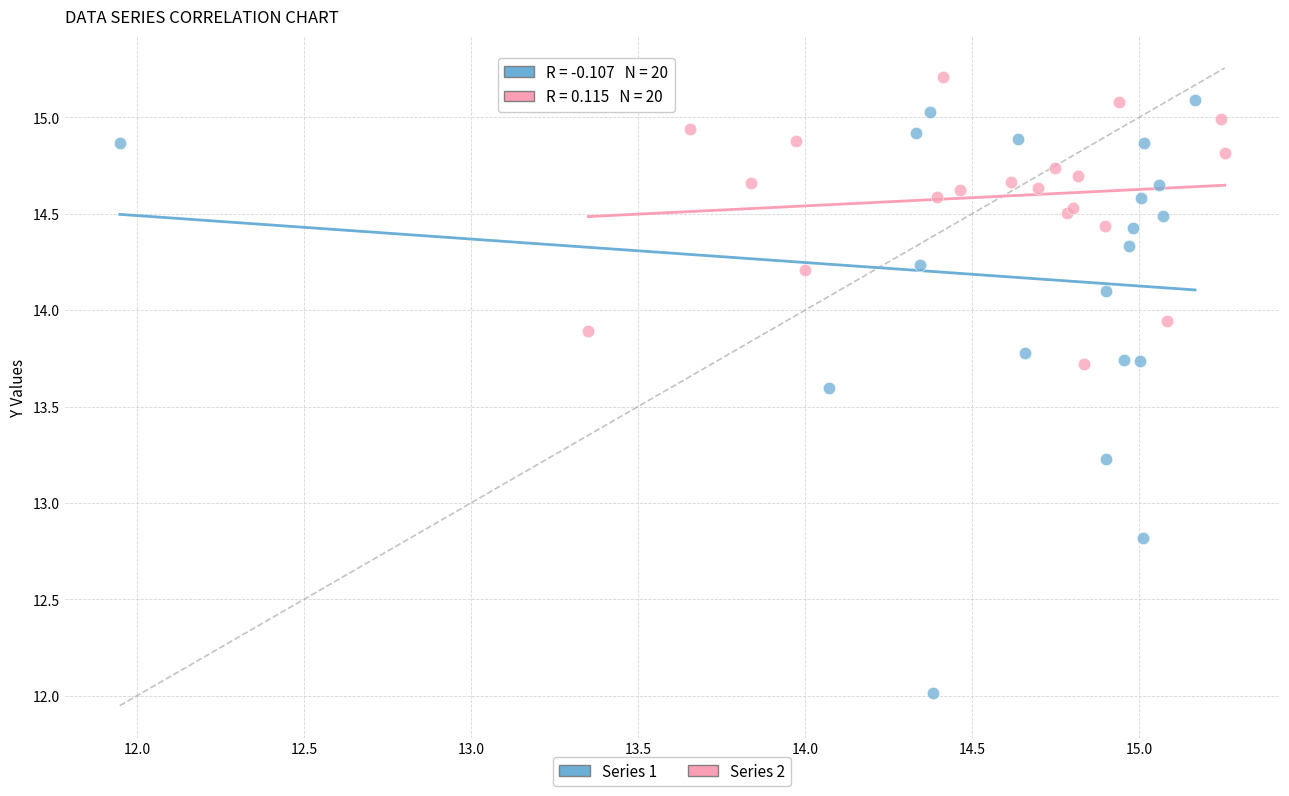

Which series contains the lowest Y value?

Series 1